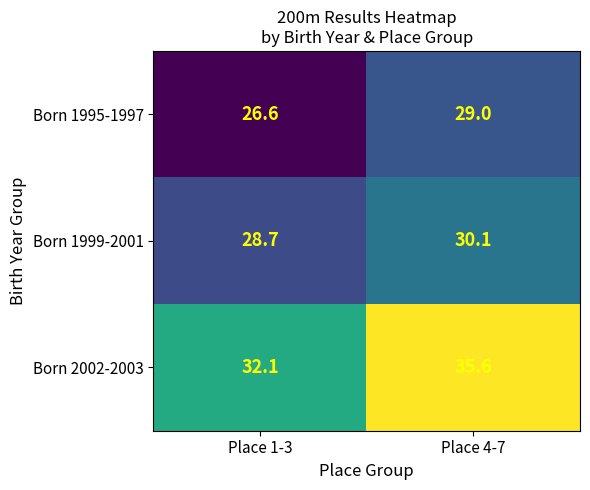

Which series has the largest range (max minus min)?

Born 2002-2003